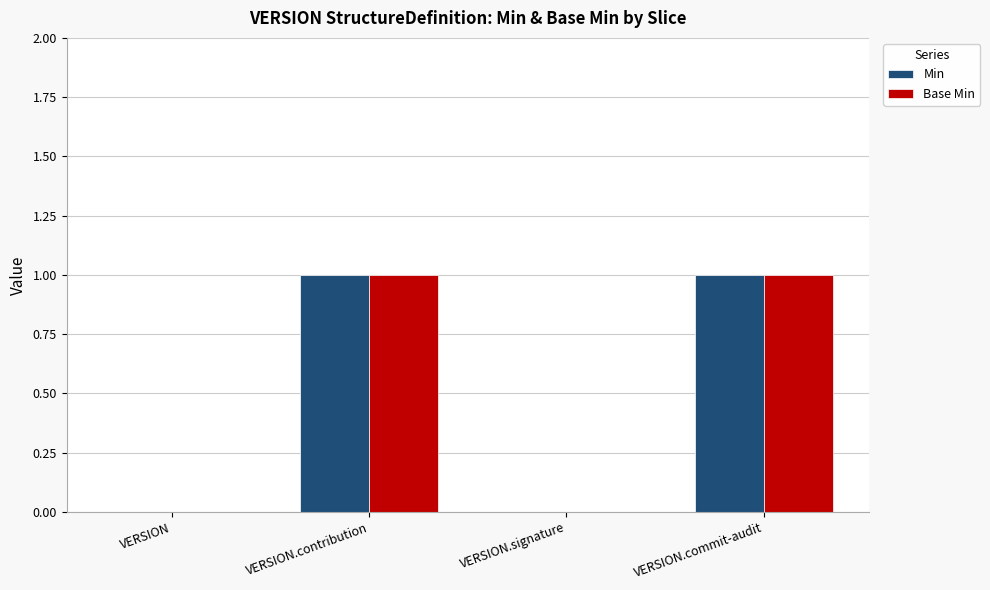

Reading left to right, transcribe all the data shown in this chart.

Min: VERSION=0	VERSION.contribution=1	VERSION.signature=0	VERSION.commit-audit=1
Base Min: VERSION=0	VERSION.contribution=1	VERSION.signature=0	VERSION.commit-audit=1